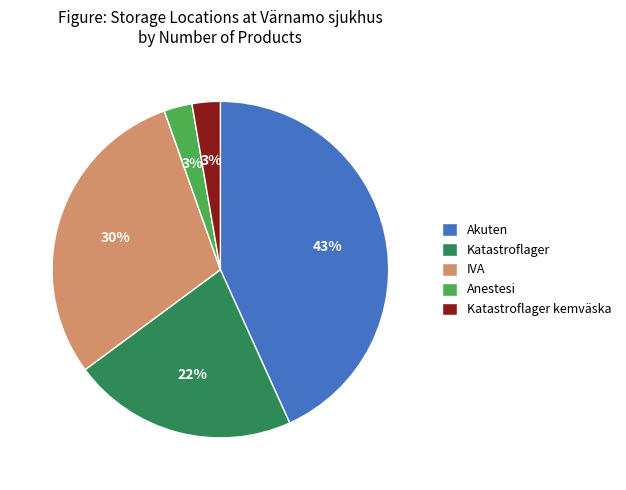

Is there any slice that represents more than half of the pie?

No